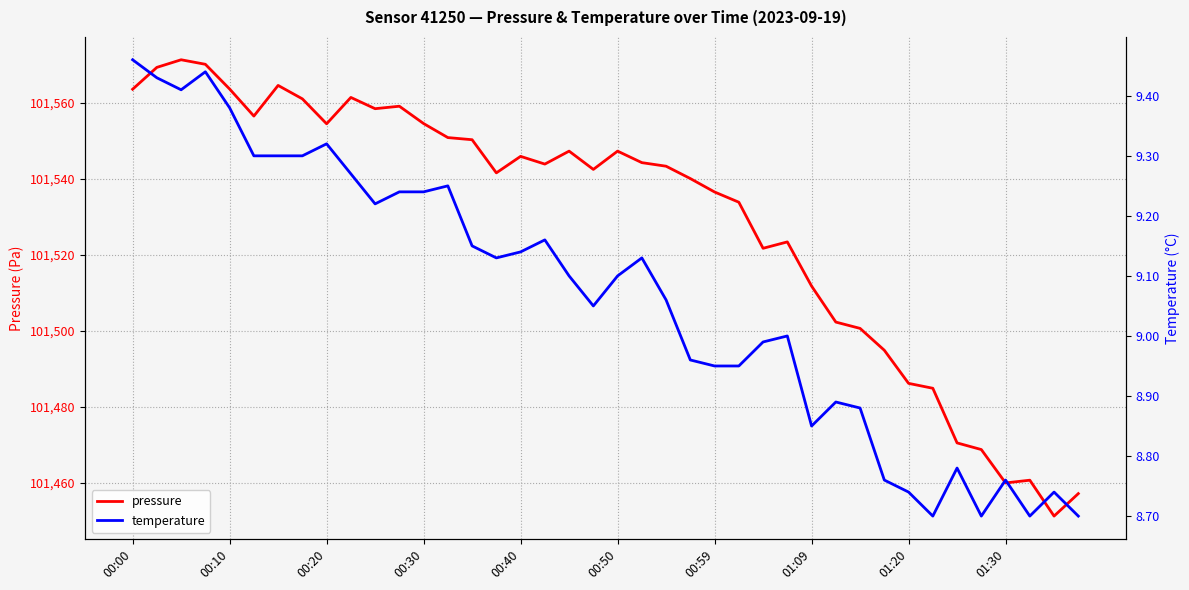

What is the label of the 11th point from the right?

29